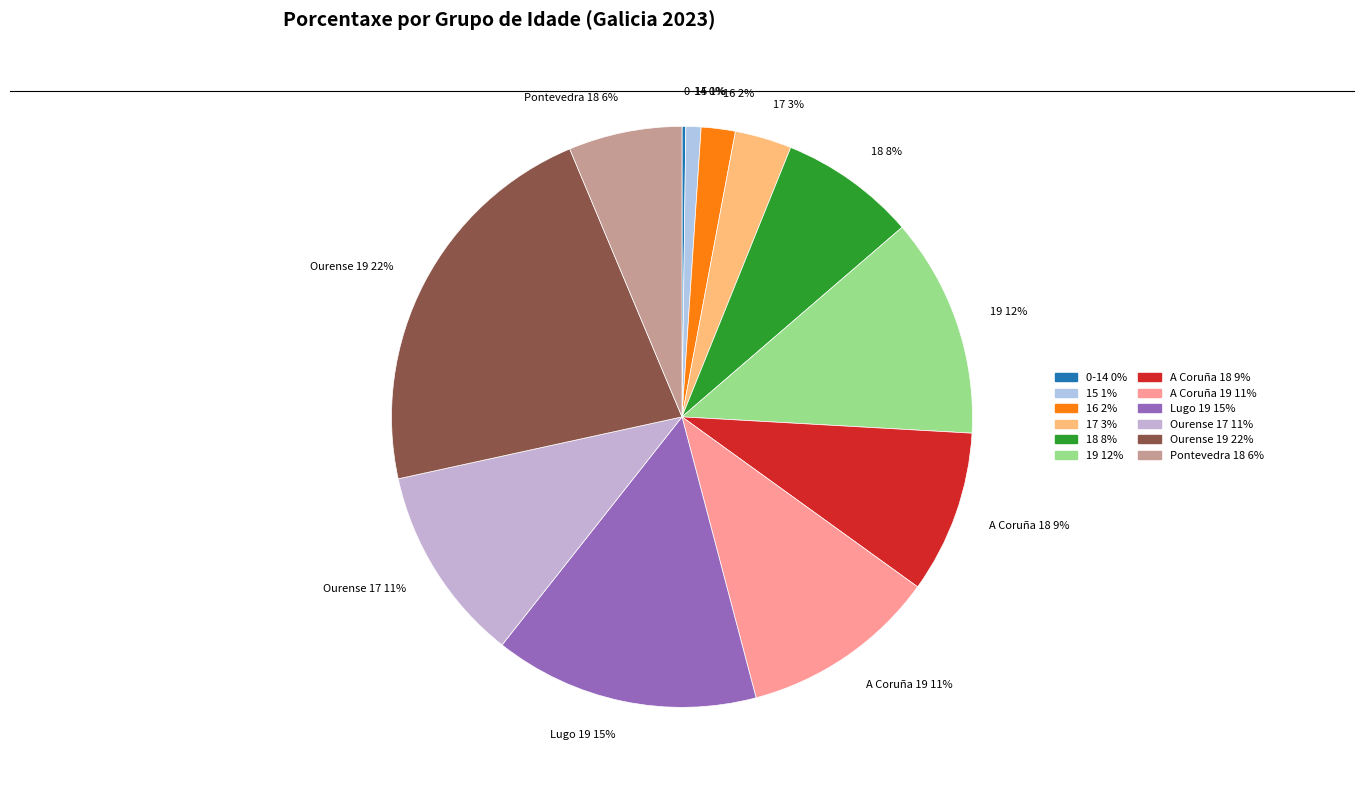

True or false: Ourense 19 22% accounts for 22% of the total.

True